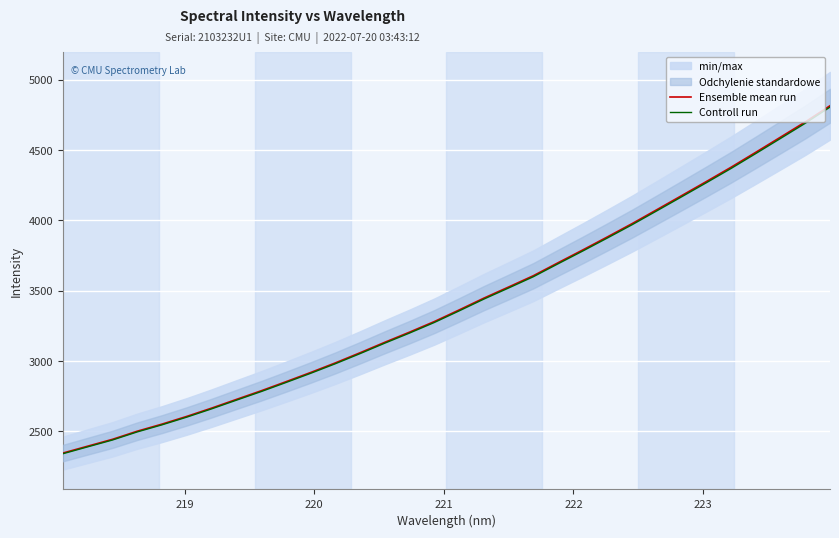

What is the highest value of the Ensemble mean run series?

4814.7